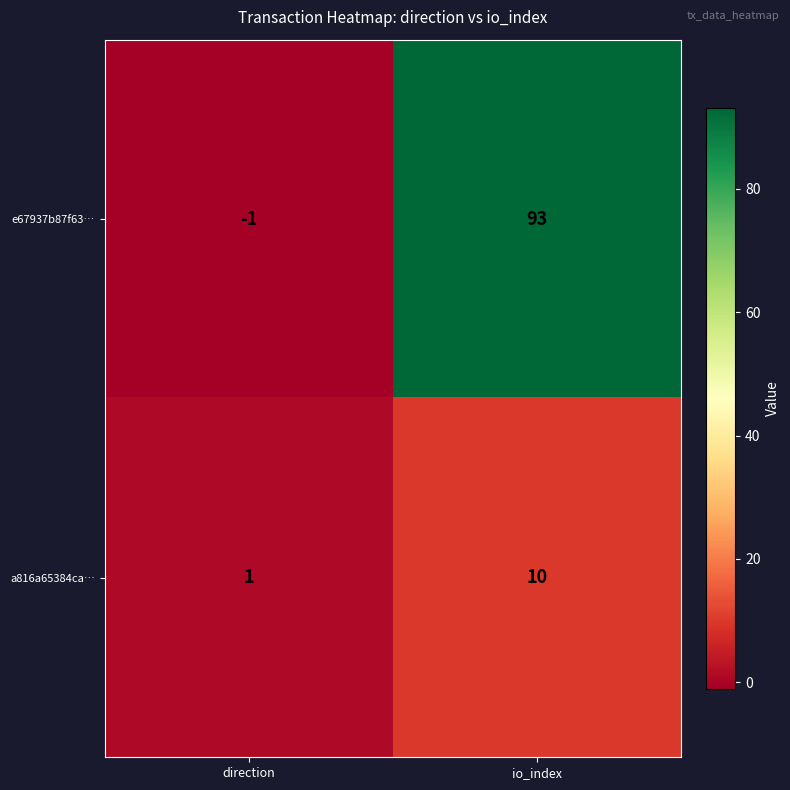

What is the sum of the a816a65384ca… values at io_index and direction?

11